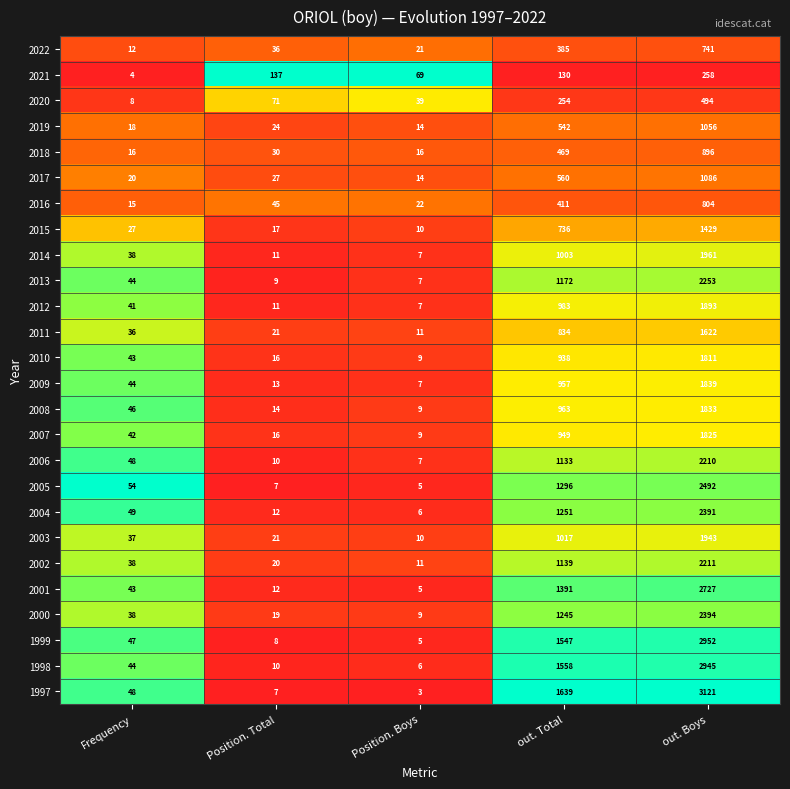

Which label corresponds to the smallest value in the chart?

Position. Boys